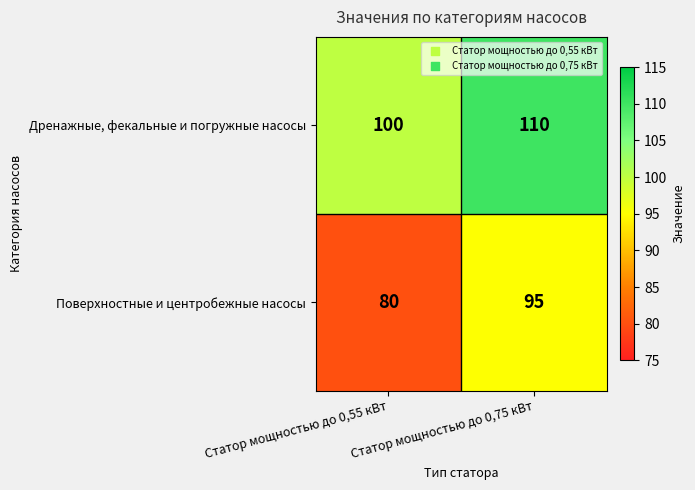

How many data points in Дренажные, фекальные и погружные насосы are less than 110?

1